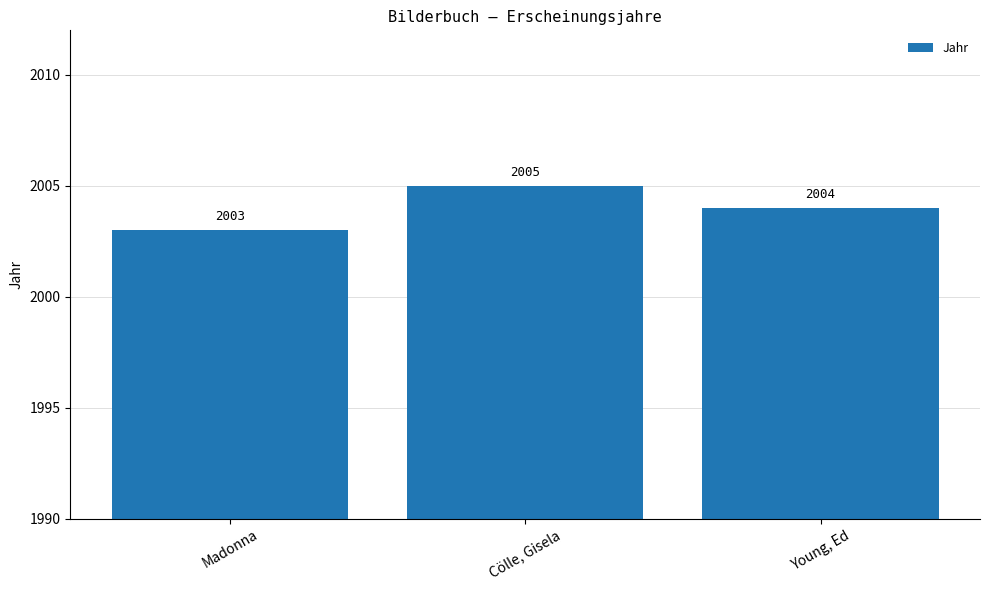

Reading right to left, extract all data points from this chart.

2004	2005	2003